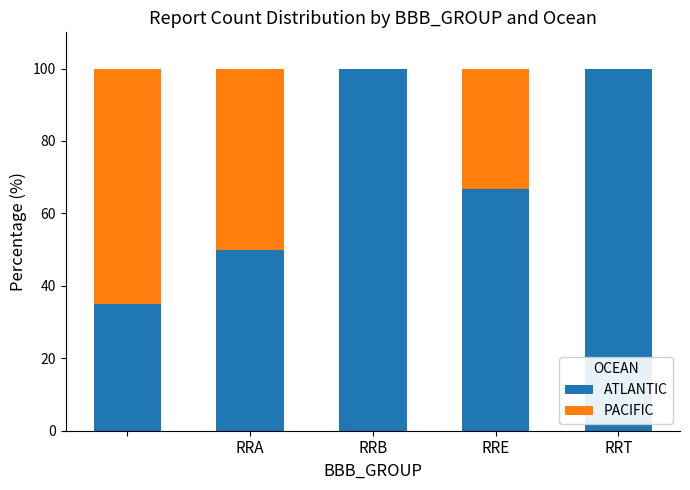

Count the ATLANTIC values in the range 50 to 100.

4